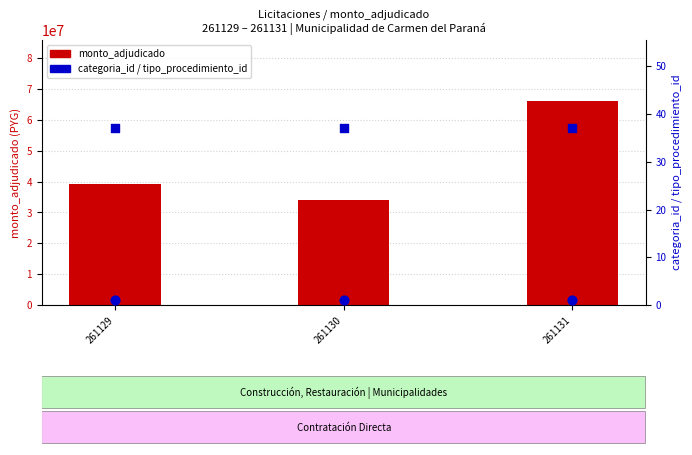

Which series reaches the minimum Y coordinate?

tipo_procedimiento_id